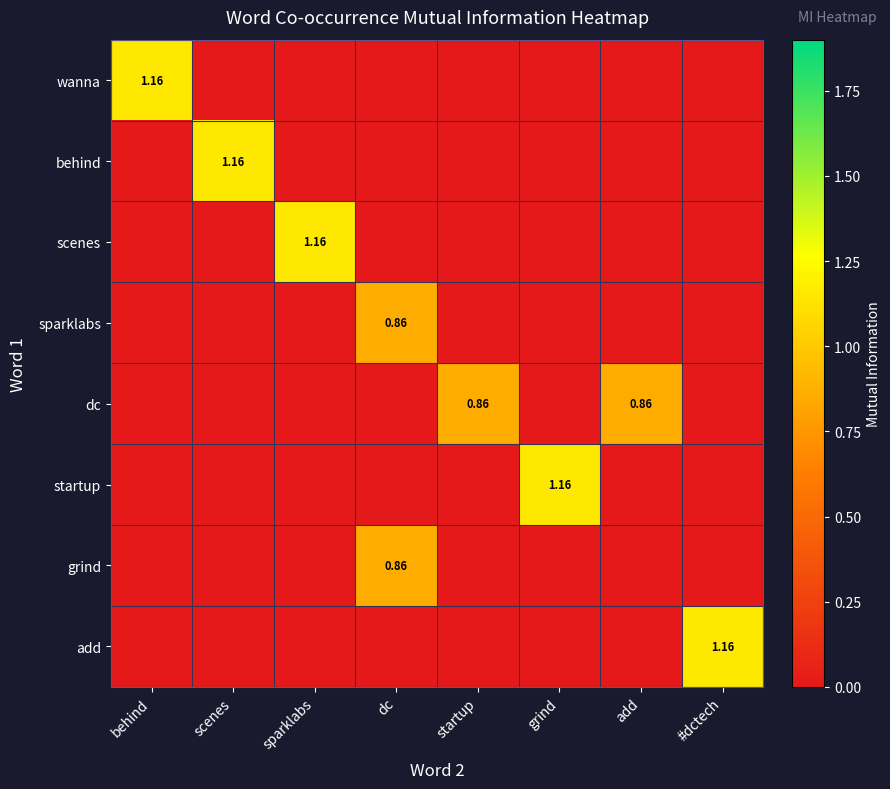

What is the maximum value shown in the chart?

1.2